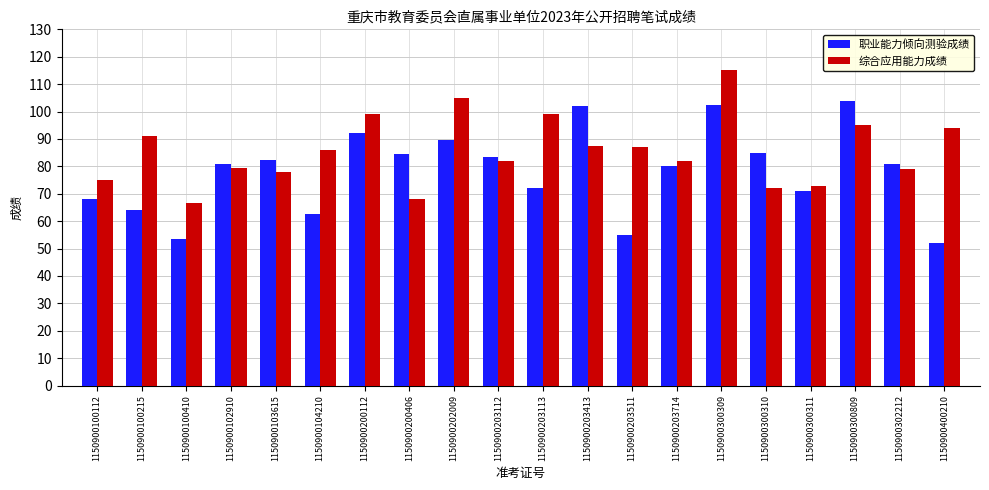

What is the minimum value shown in the chart?

52.0